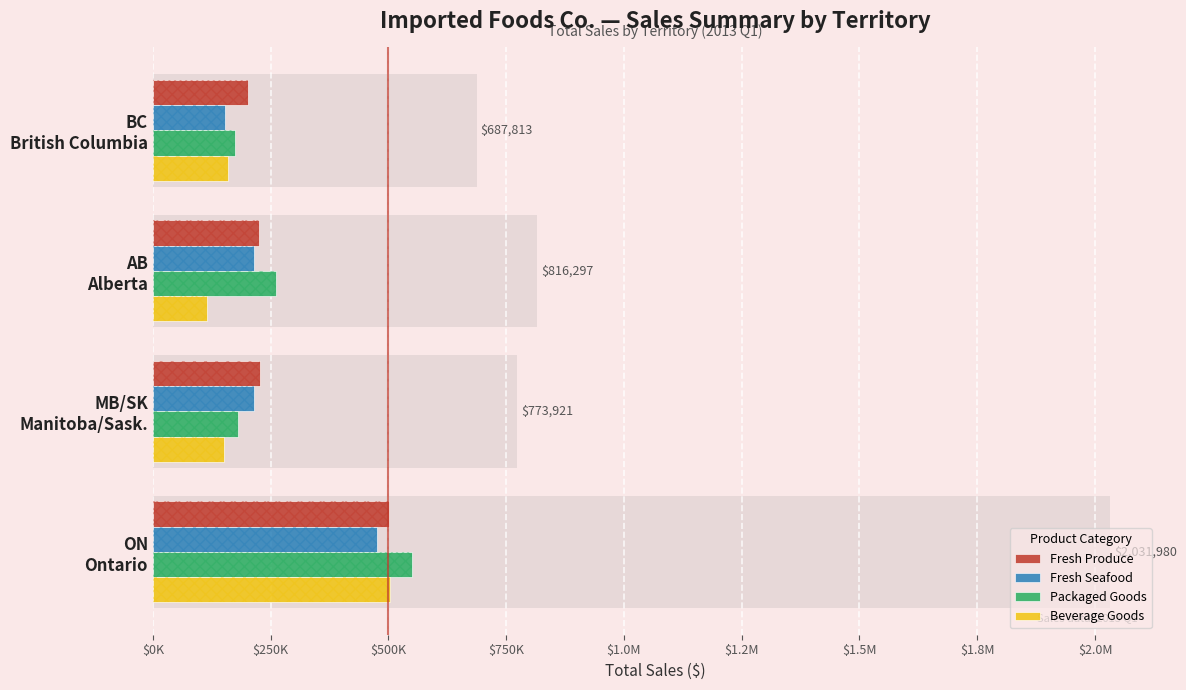

Between ON Ontario and BC British Columbia, which is larger?

ON Ontario